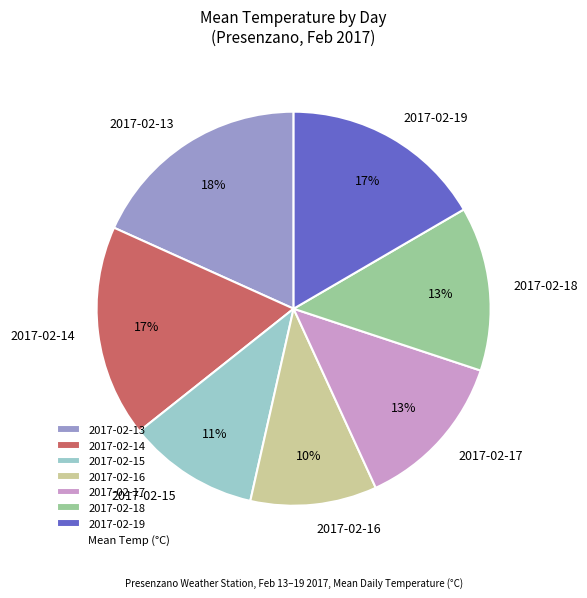

Which has a higher value, 2017-02-19 or 2017-02-17?

2017-02-19